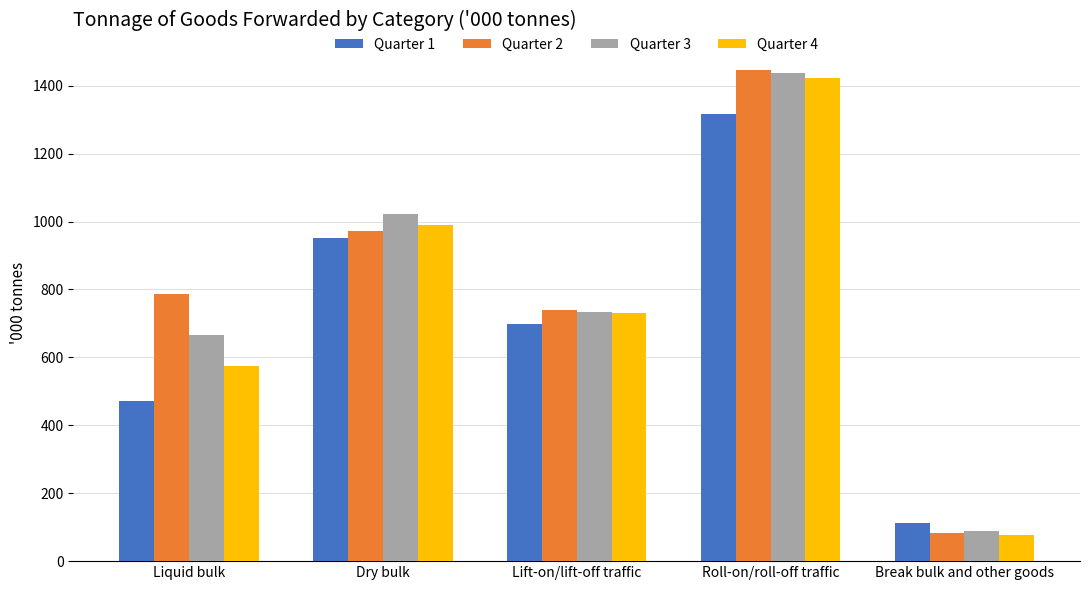

Which category has the highest value in the Quarter 4 series?

Roll-on/roll-off traffic